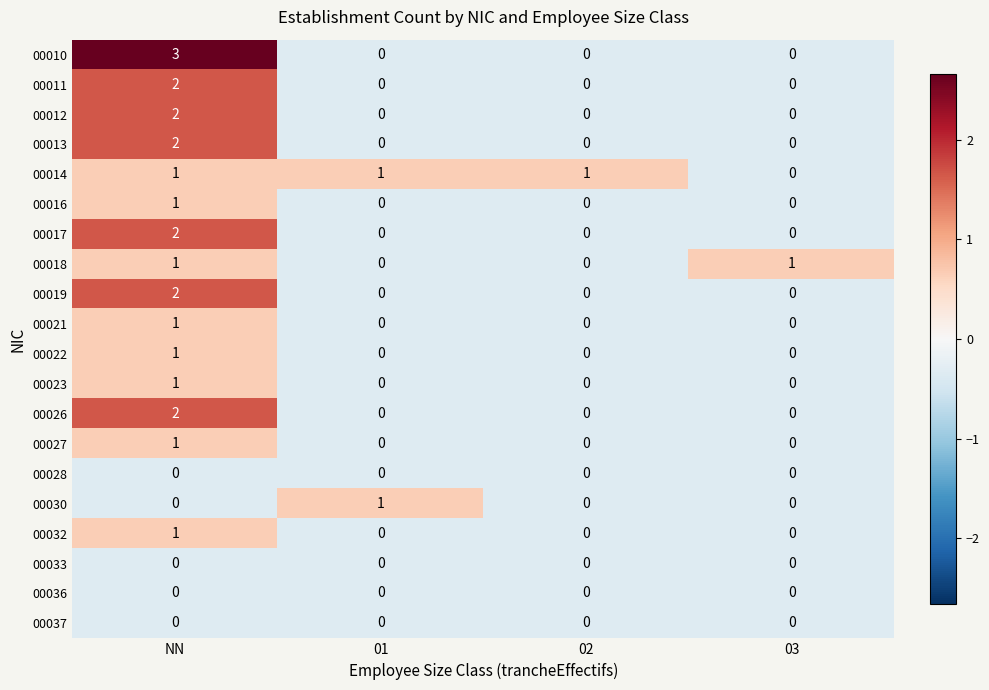

What is the maximum value shown in the chart?

3